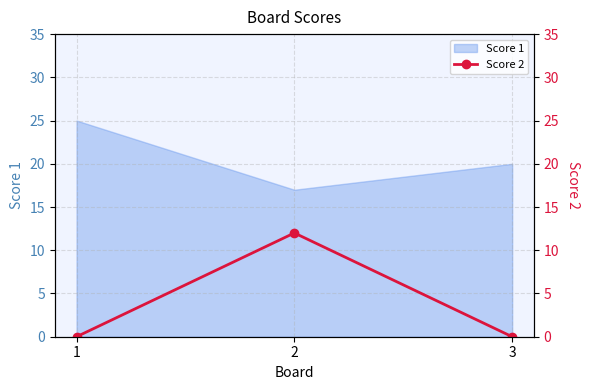

What is the minimum value for Score 1?

17